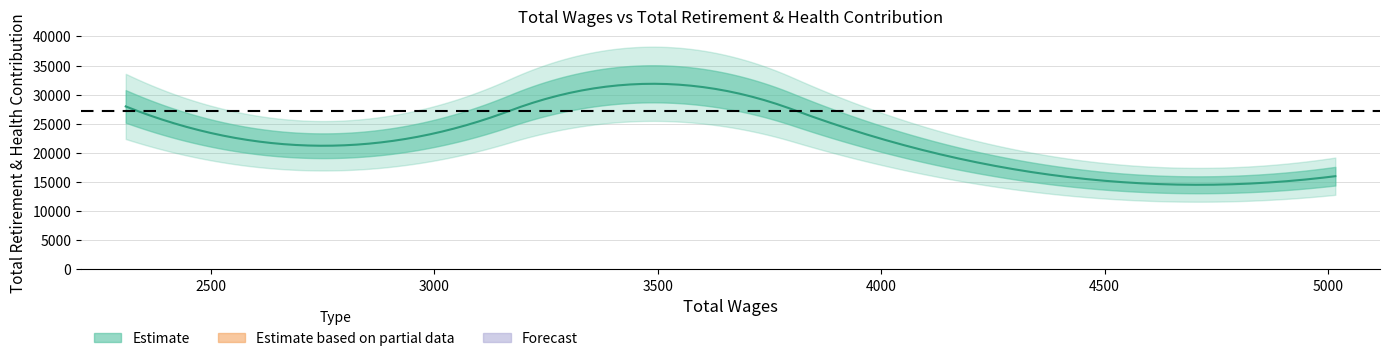

What is the approximate value at 2310.0?

27976